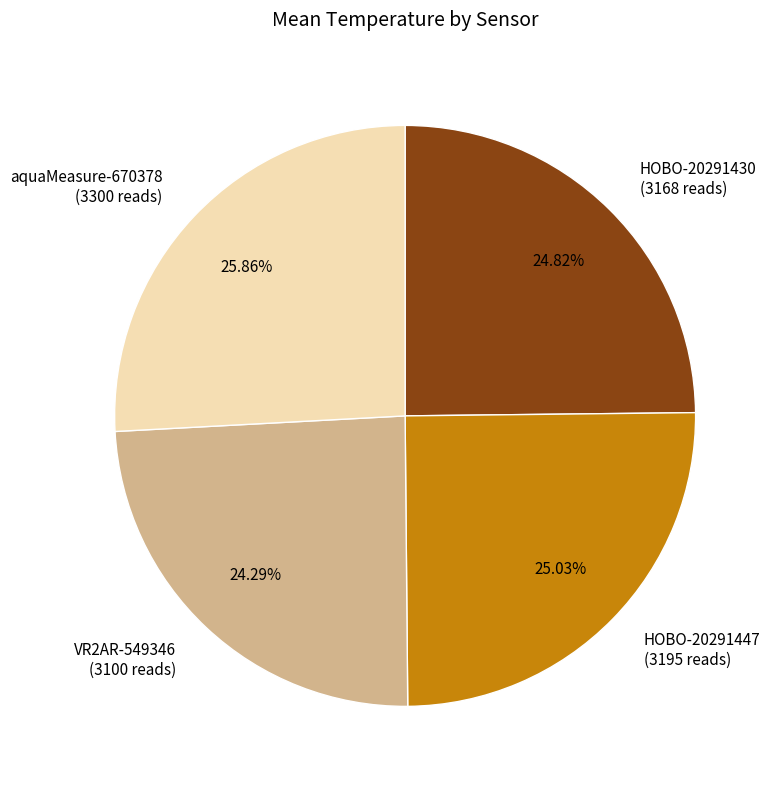

To the nearest percent, what is the average slice percentage?

25%